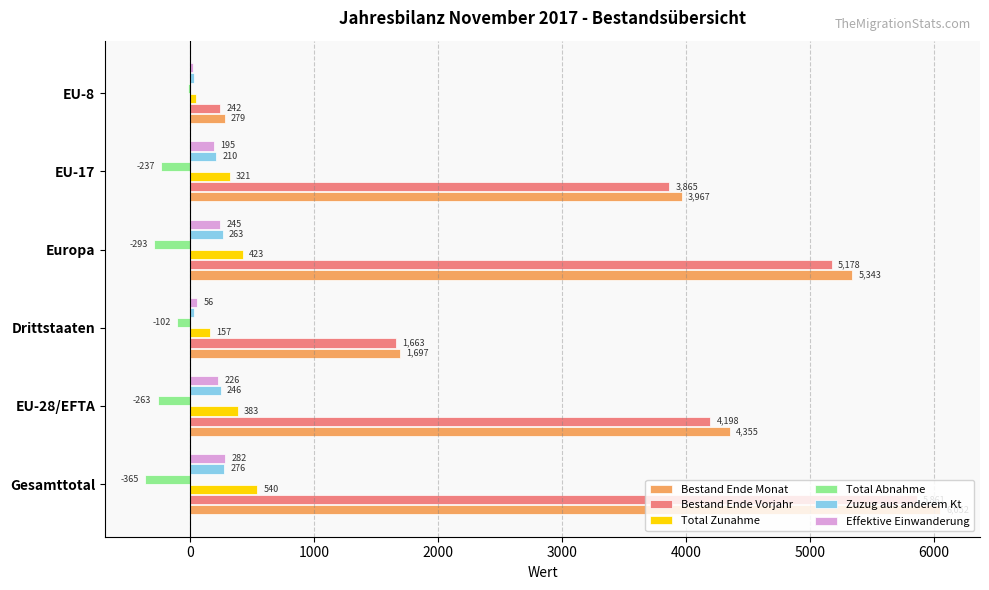

The value of Bestand Ende Vorjahr at Gesamttotal is 3193. True or false?

False